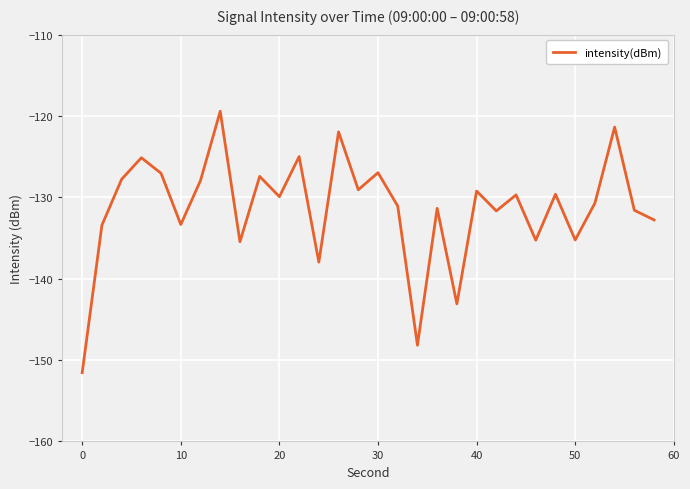

What is the minimum value shown in the chart?

-151.5